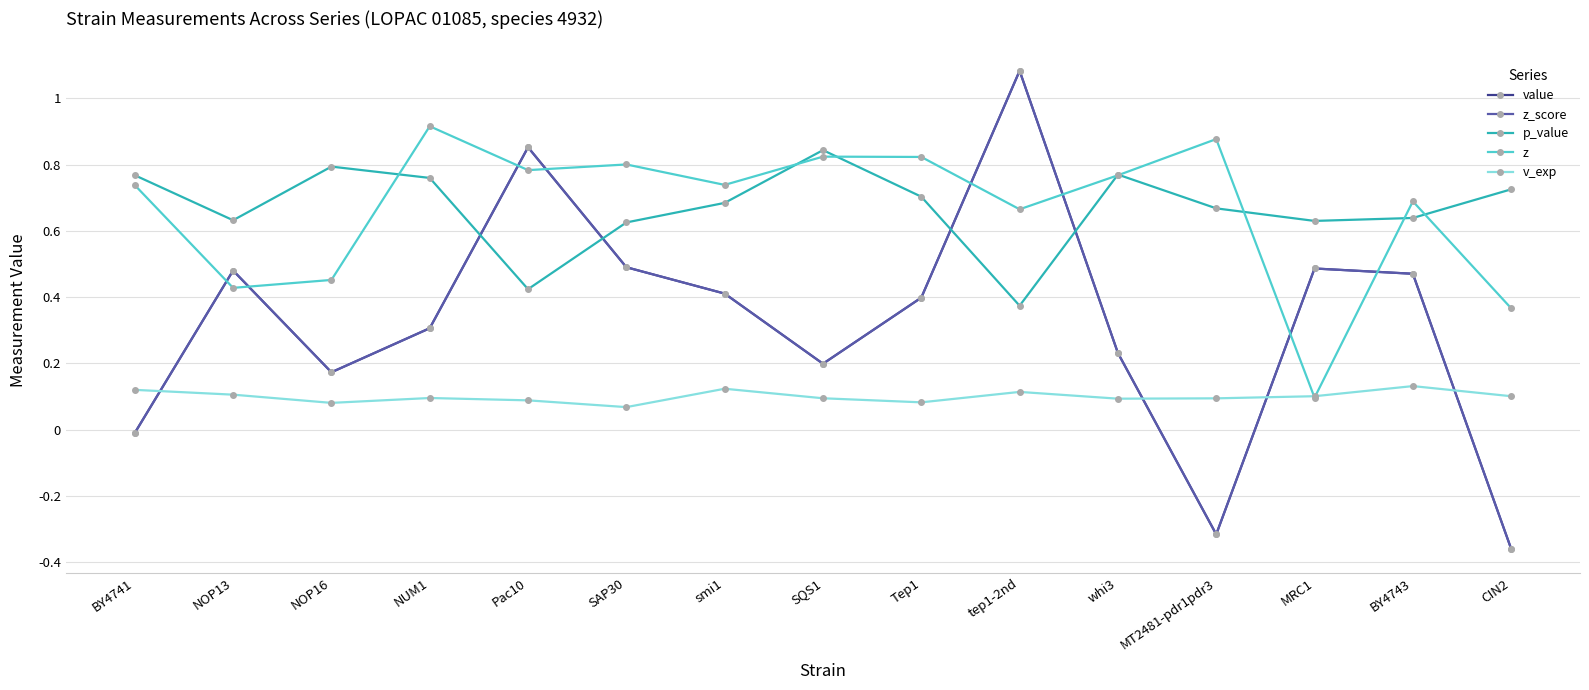

What is the difference between the second highest and minimum values in the value series?

1.2